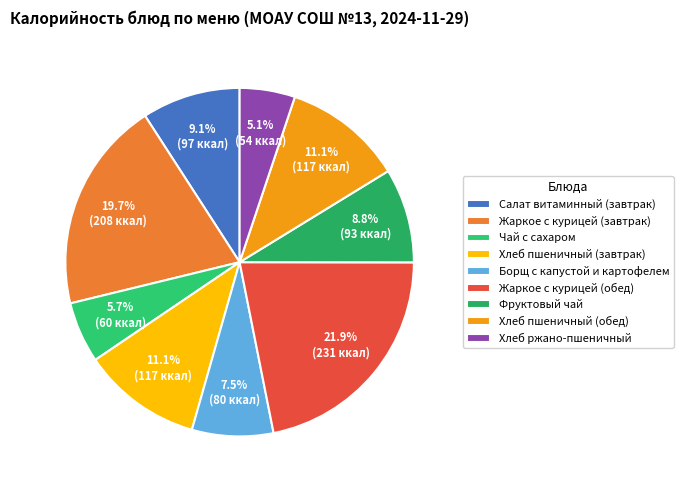

What is the change in value from Жаркое с курицей (завтрак) to Хлеб ржано-пшеничный?

-153.7